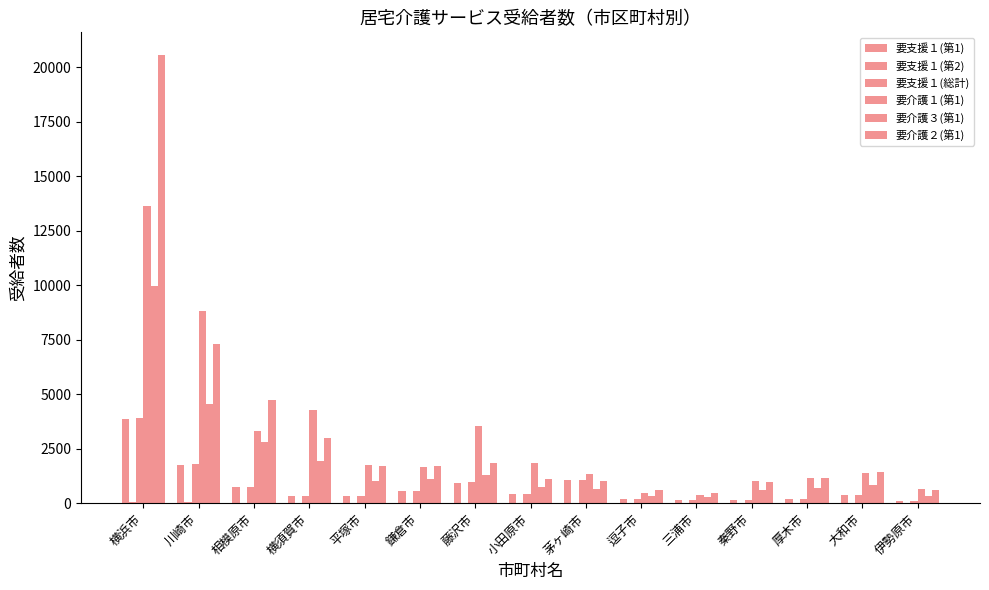

How many data points does each series have?

15